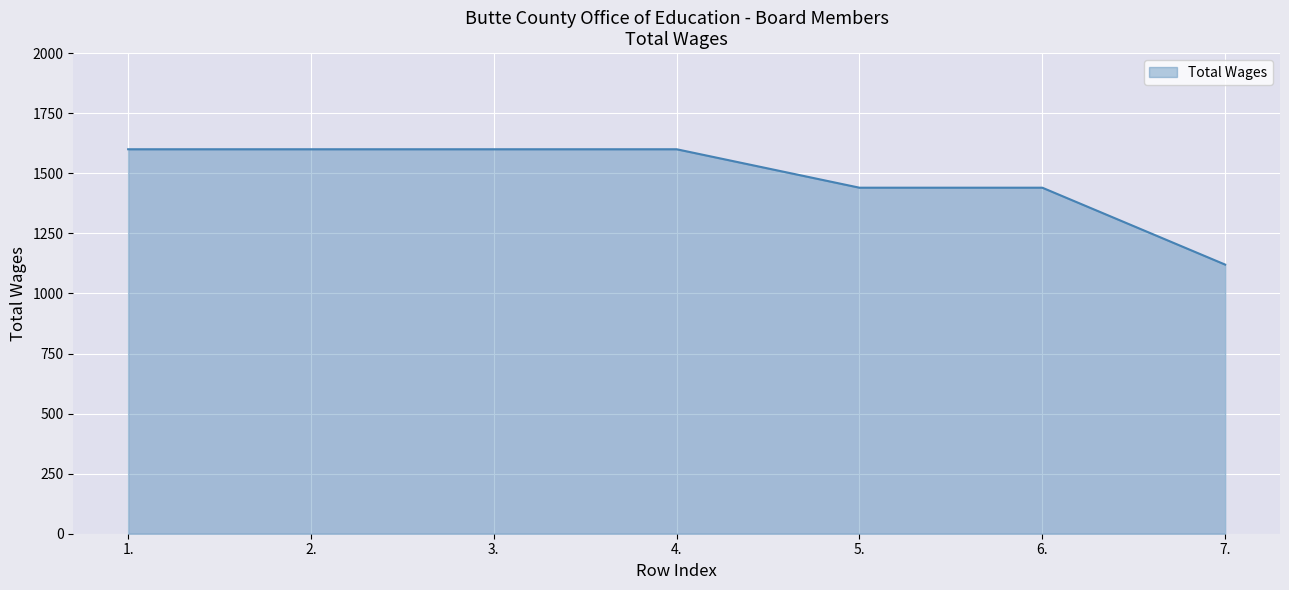

Approximately how many times larger is the value at 5. compared to 3.?

0.9